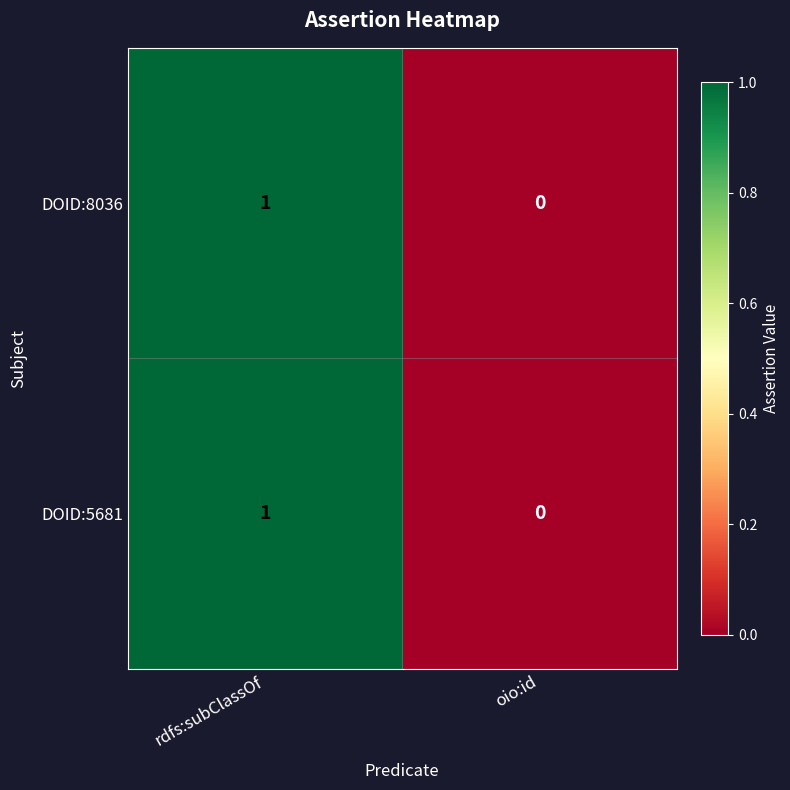

How many data points does each series have?

2